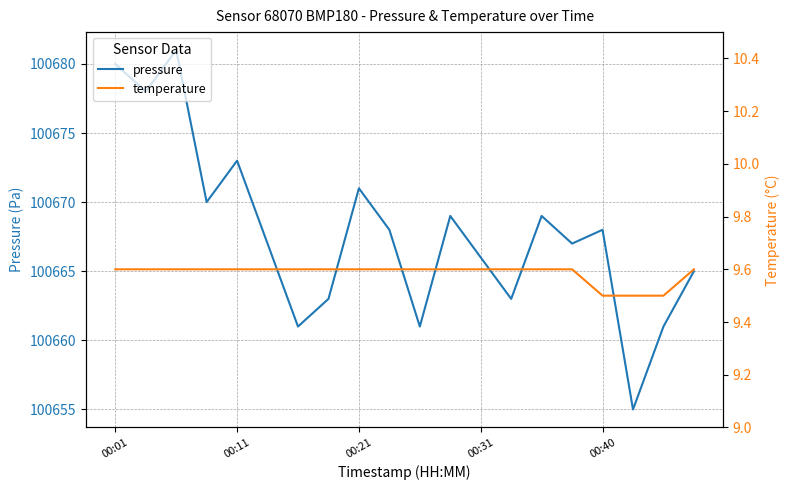

Is this an area chart (filled region under the line)?

No